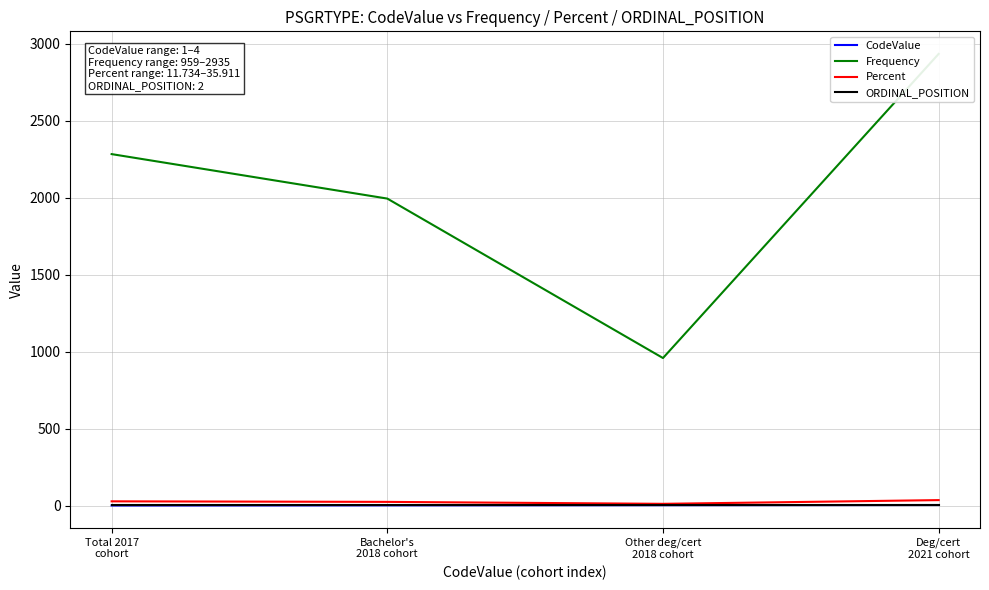

Does the chart have visible grid lines?

Yes